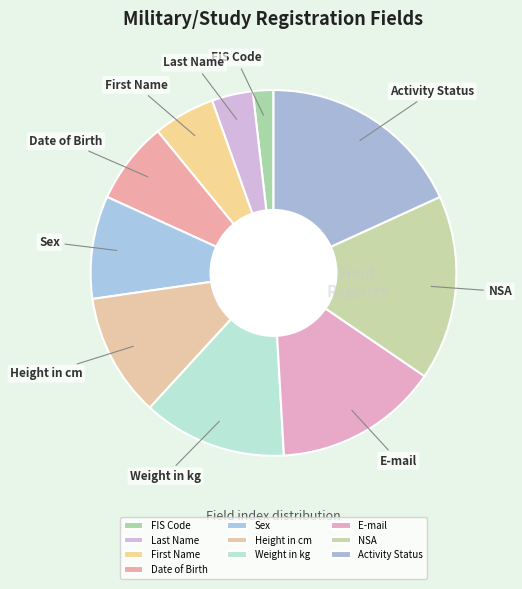

The Weight in kg slice represents 13% of the pie. True or false?

True